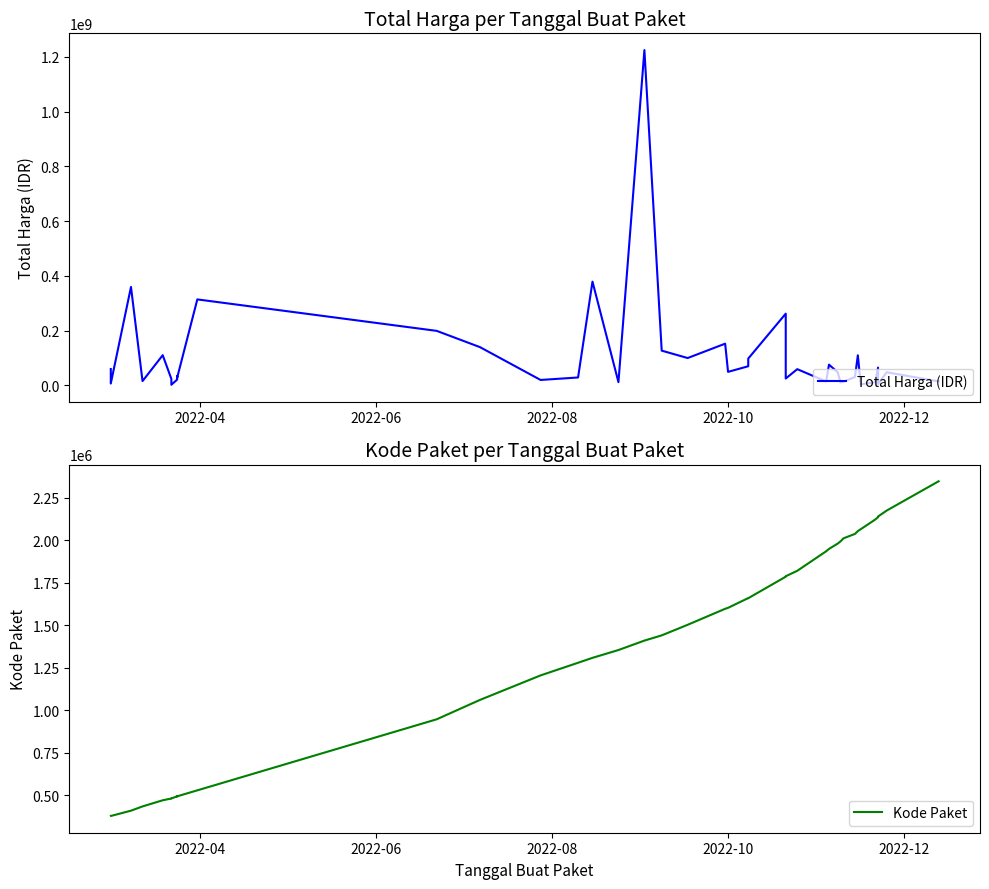

Does the chart have visible grid lines?

No